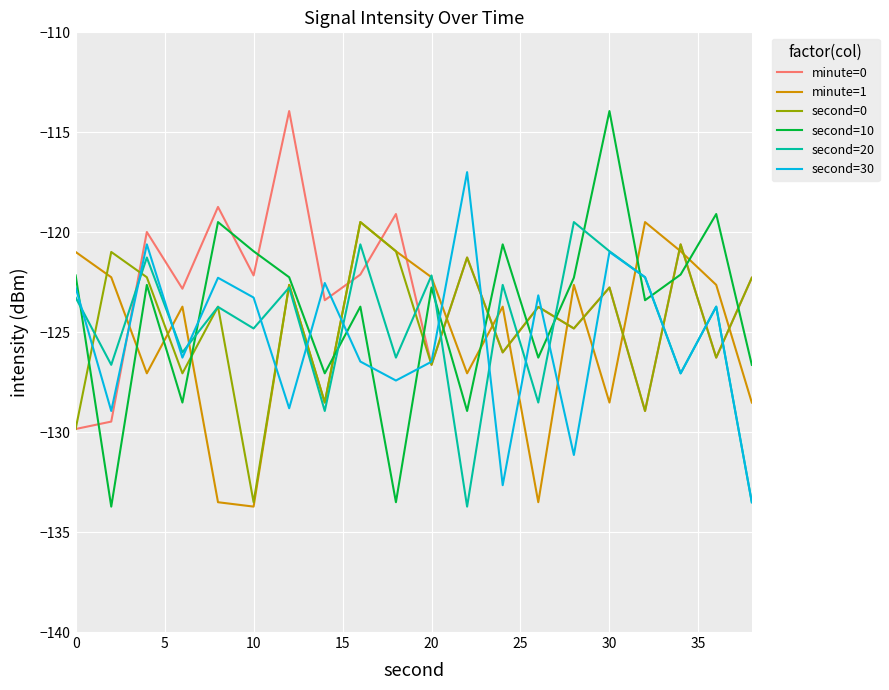

What is the smallest value displayed?

-133.7